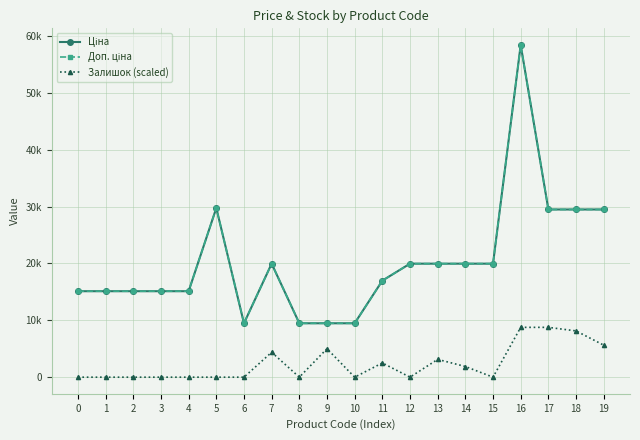

Is it true that Доп. ціна equals 16976.3 at 11?

True